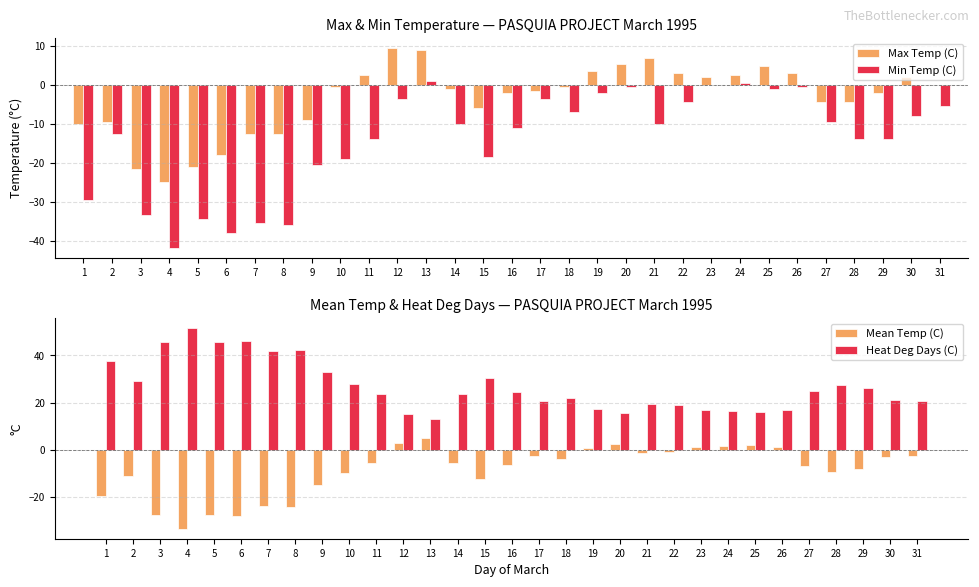

Reading left to right, list all the values displayed in this chart.

Max Temp (C): 1=-10.0	2=-9.5	3=-21.5	4=-25.0	5=-21.0	6=-18.0	7=-12.5	8=-12.5	9=-9.0	10=-0.5	11=2.5	12=9.5	13=9.0	14=-1.0	15=-6.0	16=-2.0	17=-1.5	18=-0.5	19=3.5	20=5.5	21=7.0	22=3.0	23=2.0	24=2.5	25=5.0	26=3.0	27=-4.5	28=-4.5	29=-2.0	30=2.0	31=0.0
Min Temp (C): 1=-29.5	2=-12.5	3=-33.5	4=-42.0	5=-34.5	6=-38.0	7=-35.5	8=-36.0	9=-20.5	10=-19.0	11=-14.0	12=-3.5	13=1.0	14=-10.0	15=-18.5	16=-11.0	17=-3.5	18=-7.0	19=-2.0	20=-0.5	21=-10.0	22=-4.5	23=0.0	24=0.5	25=-1.0	26=-0.5	27=-9.5	28=-14.0	29=-14.0	30=-8.0	31=-5.5
Mean Temp (C): 1=-19.8	2=-11.0	3=-27.5	4=-33.5	5=-27.8	6=-28.0	7=-24.0	8=-24.3	9=-14.8	10=-9.8	11=-5.8	12=3.0	13=5.0	14=-5.5	15=-12.3	16=-6.5	17=-2.5	18=-3.8	19=0.8	20=2.5	21=-1.5	22=-0.8	23=1.0	24=1.5	25=2.0	26=1.3	27=-7.0	28=-9.3	29=-8.0	30=-3.0	31=-2.8
Heat Deg Days (C): 1=37.8	2=29.0	3=45.5	4=51.5	5=45.8	6=46.0	7=42.0	8=42.3	9=32.8	10=27.8	11=23.8	12=15.0	13=13.0	14=23.5	15=30.3	16=24.5	17=20.5	18=21.8	19=17.2	20=15.5	21=19.5	22=18.8	23=17.0	24=16.5	25=16.0	26=16.7	27=25.0	28=27.3	29=26.0	30=21.0	31=20.8